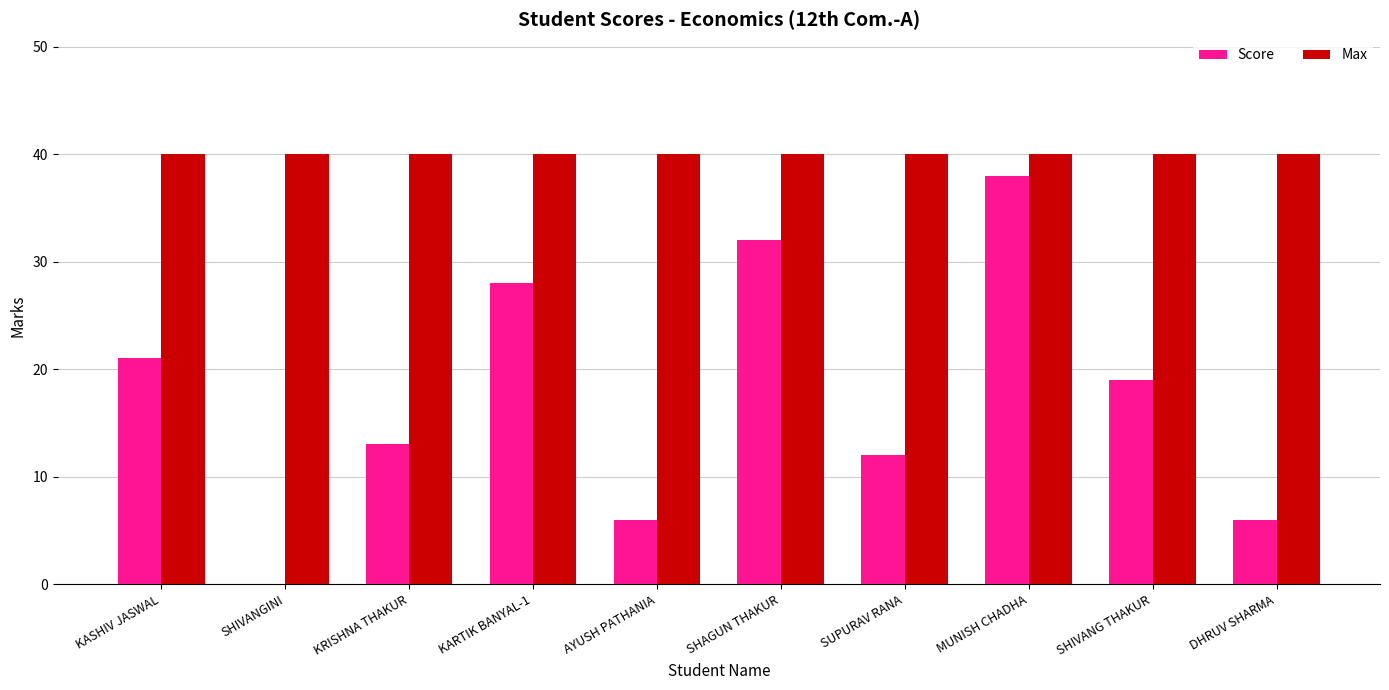

Read the Score value at KASHIV JASWAL.

21